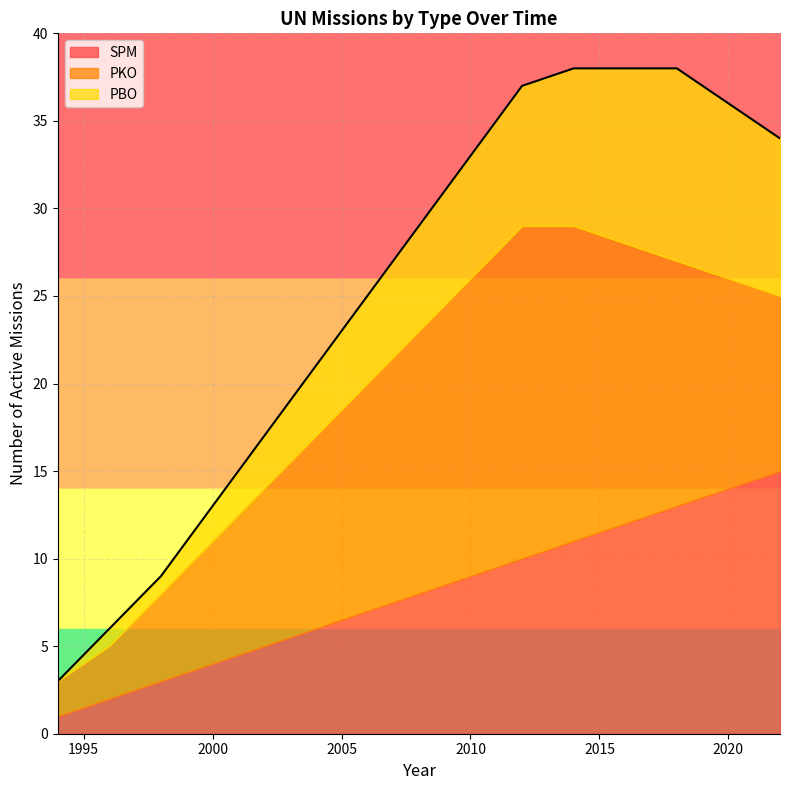

Count the number of categories in the chart.

15